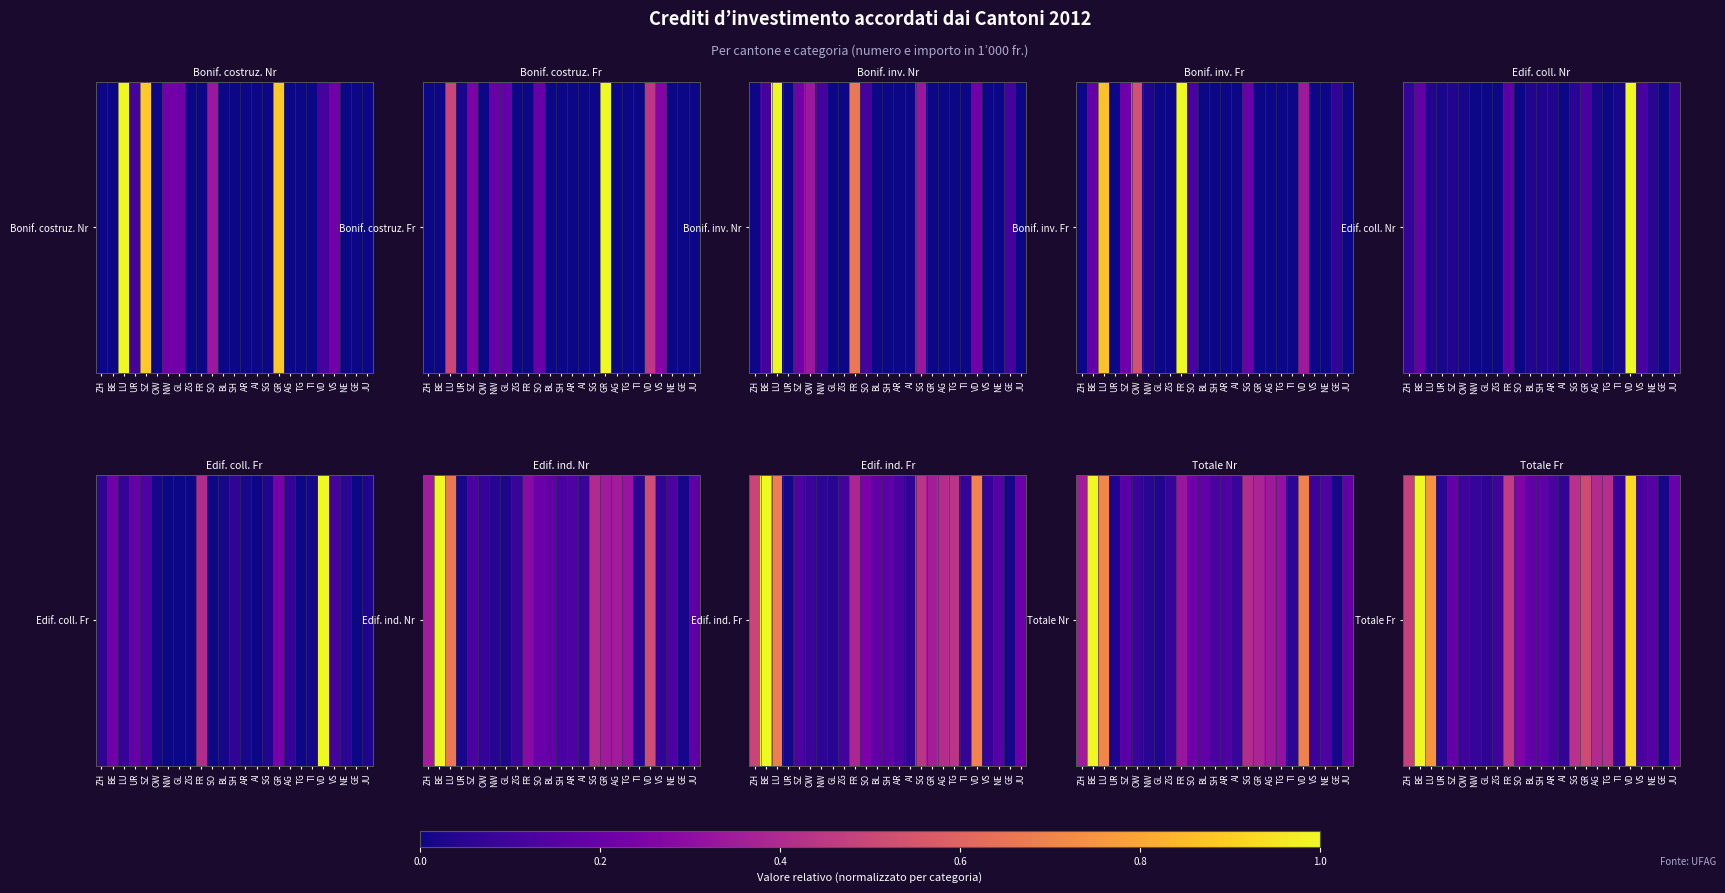

What is the difference between the second highest and second lowest values?

38208.2